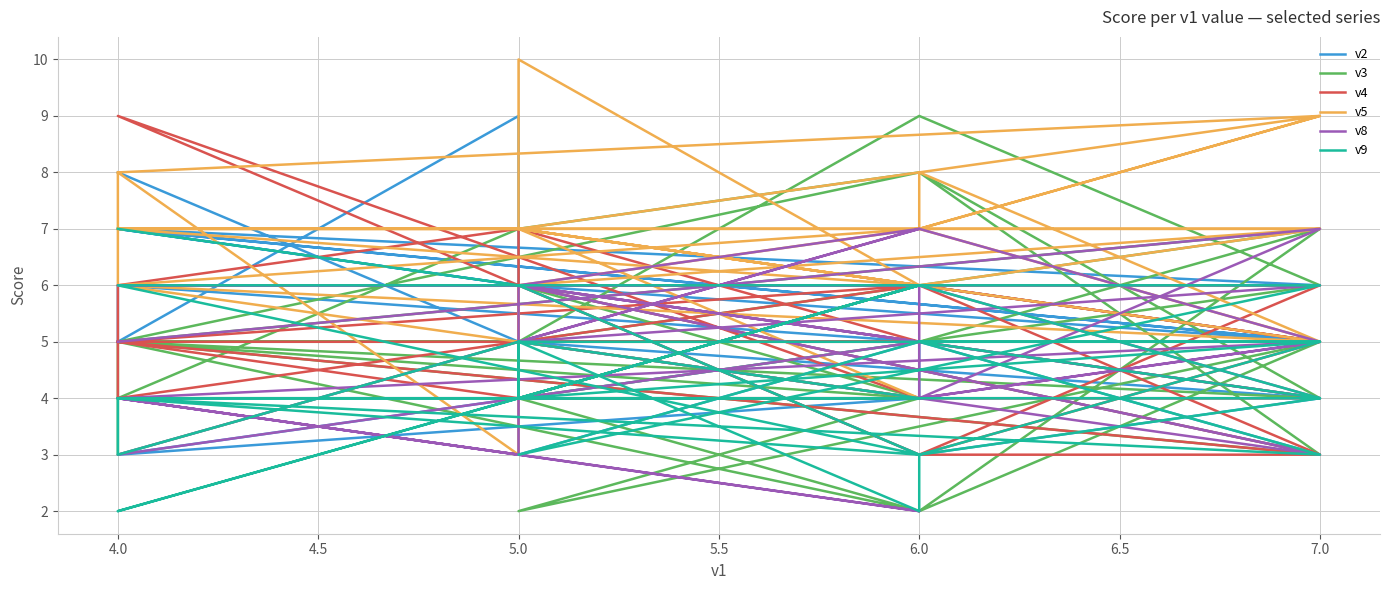

What are all the series names shown in the legend?

v2, v3, v4, v5, v8, v9